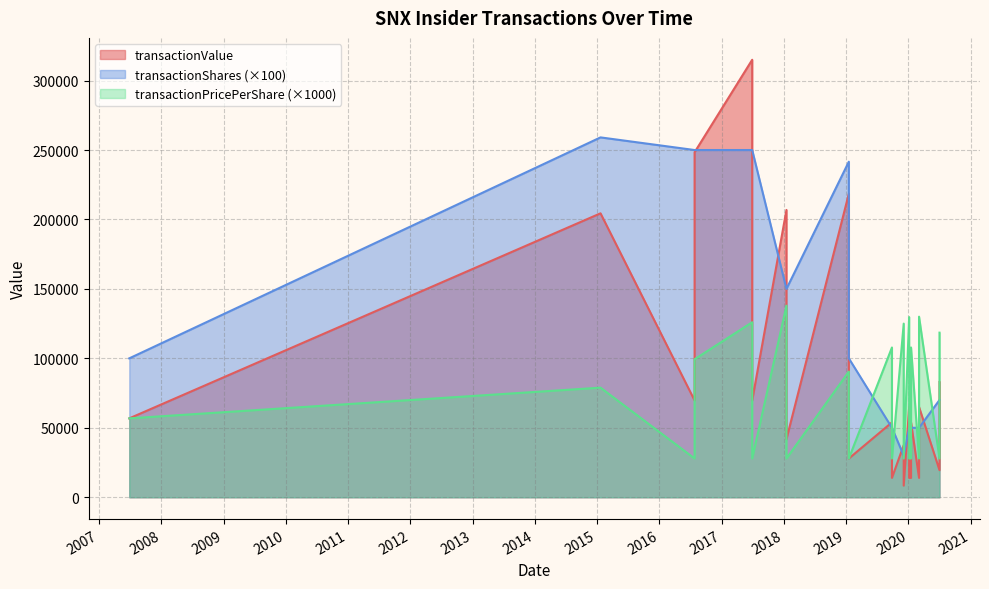

Does the chart have visible grid lines?

Yes